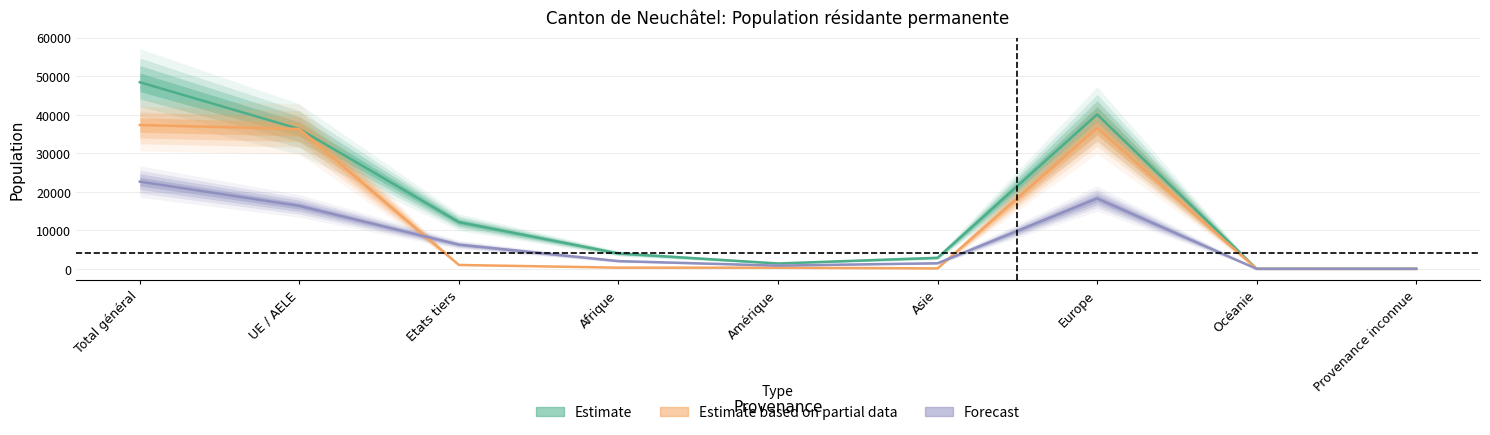

Between Amérique and Europe, which series saw the biggest shift?

Estimate